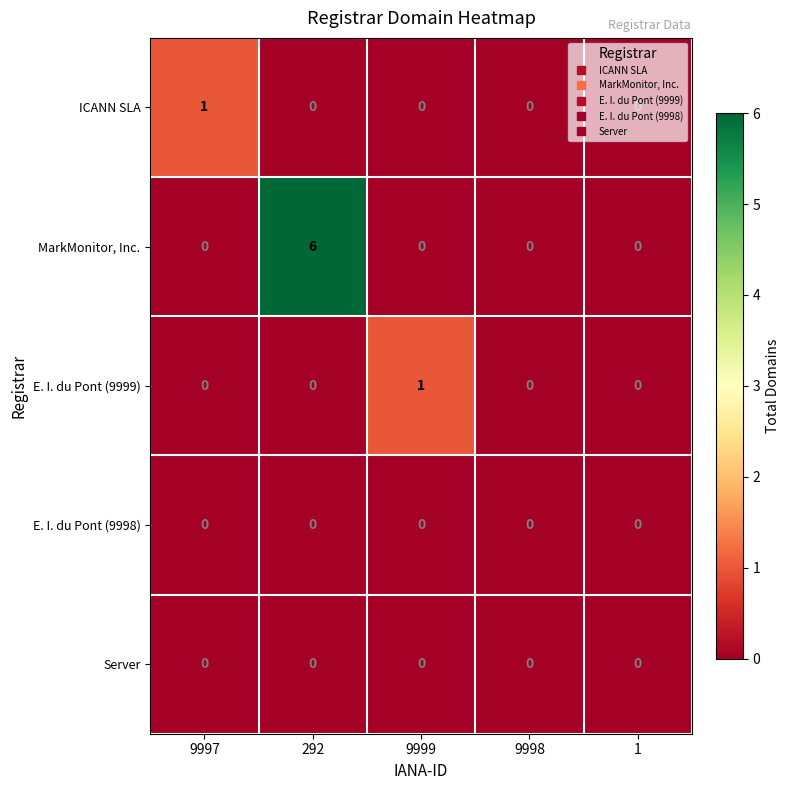

Count the E. I. du Pont (9999) values in the range 0 to 1.

5